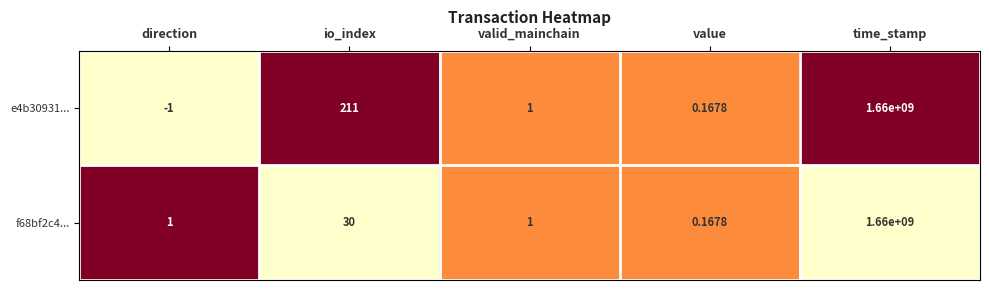

At which category does the chart reach its peak across all series?

time_stamp